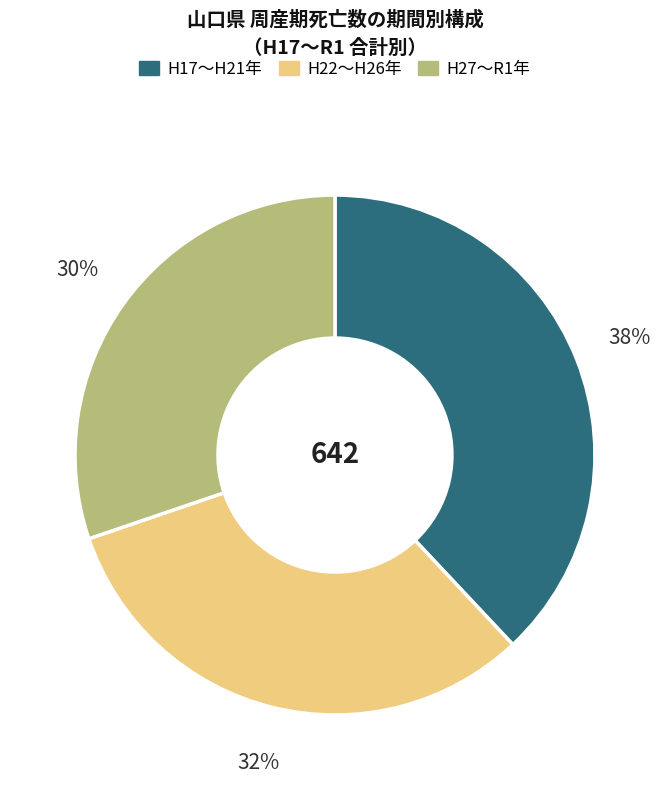

Rank the categories by value from lowest to highest.

H27〜R1年, H22〜H26年, H17〜H21年